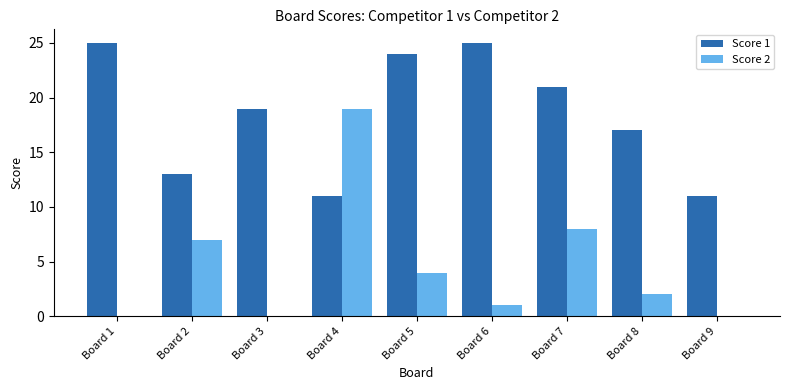

The value of Score 2 at Board 6 is 1. True or false?

True